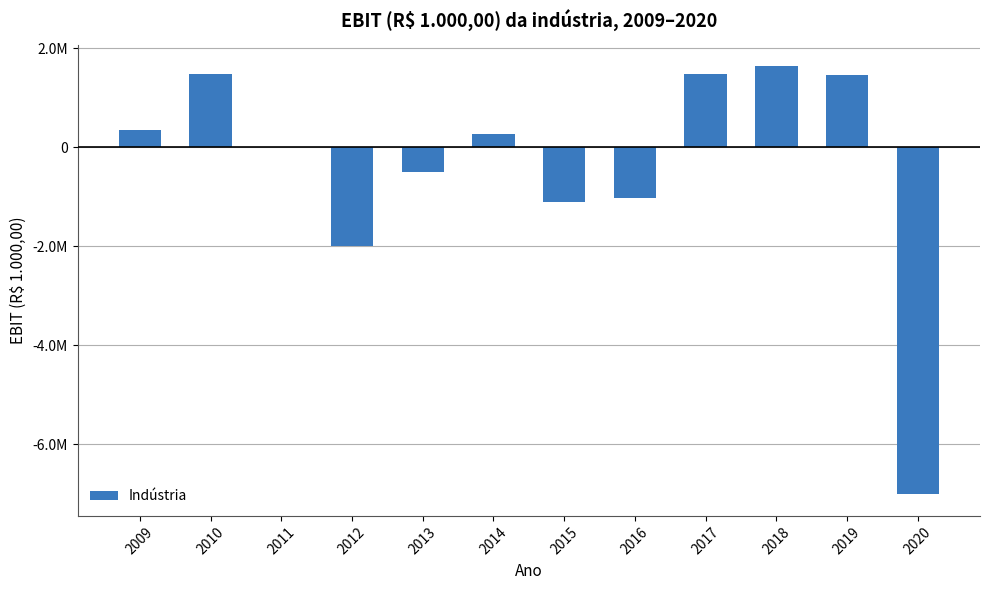

What value does the data have at 2011?

1721.0